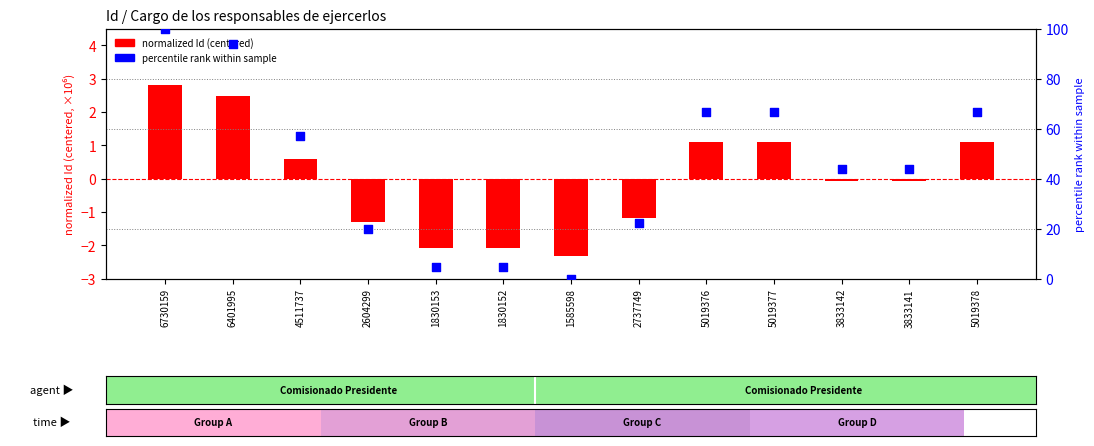

Is the value of percentile rank within sample at 3833141 greater than the value of normalized Id (centered) at 6730159?

Yes